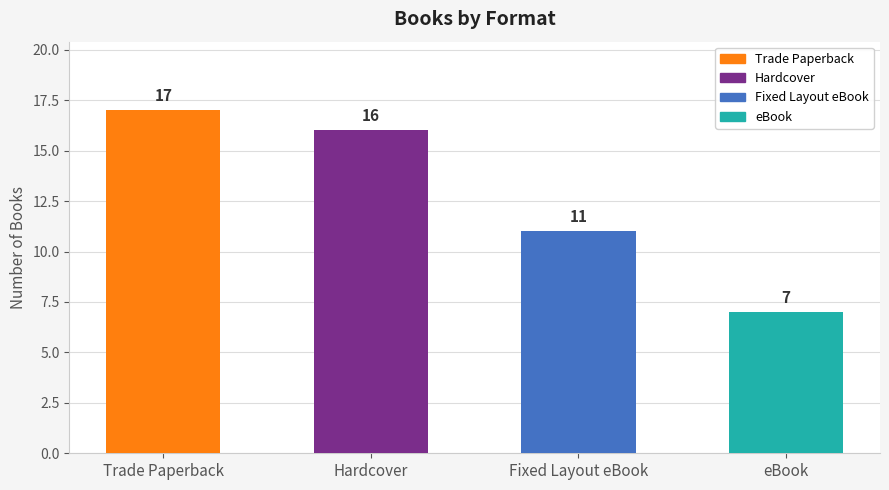

Is it true that the value at Trade Paperback is 24?

False